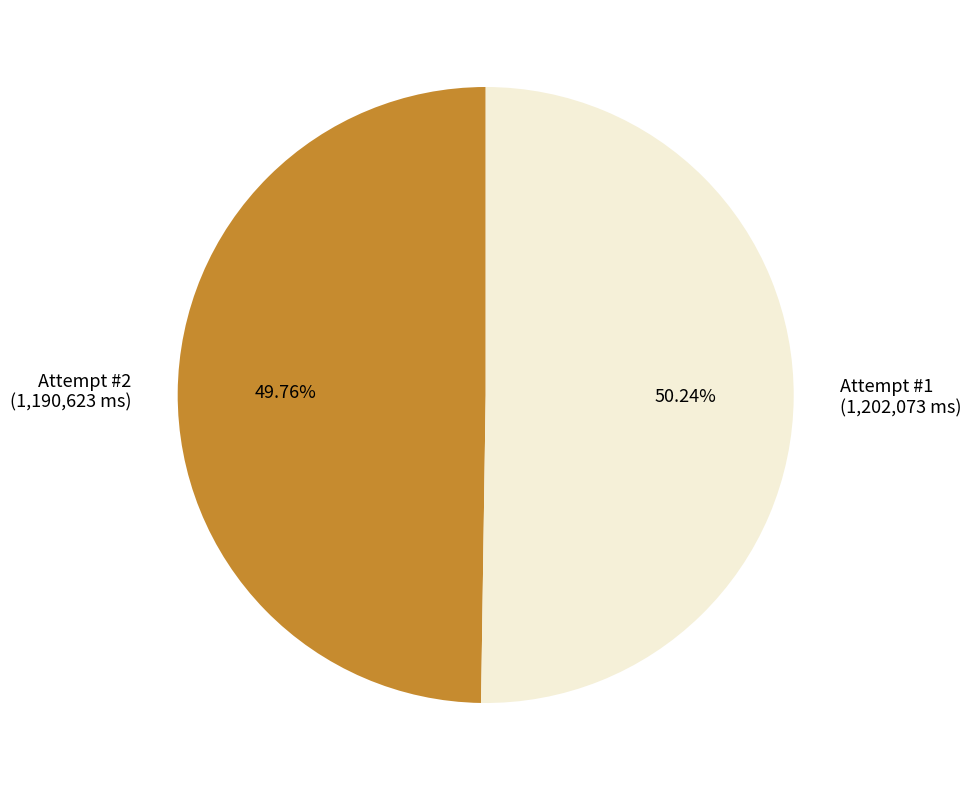

Does any single category account for the majority?

Yes